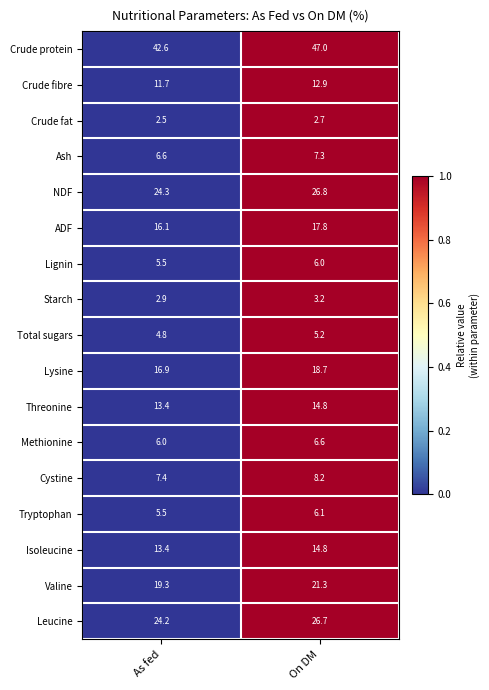

Which series has the widest spread of values?

Crude protein